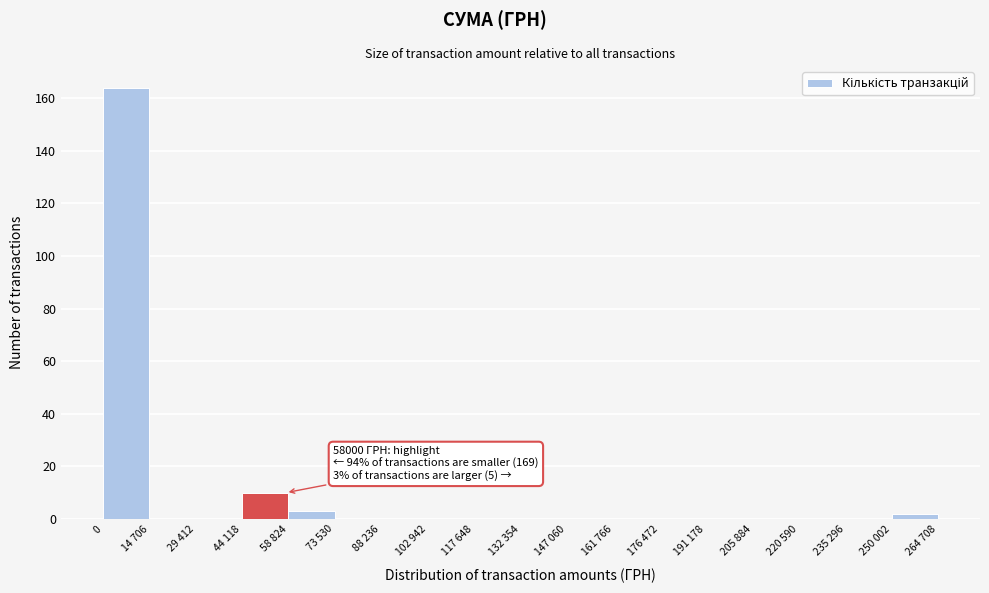

Reading left to right, extract all data points from this chart.

0=164	14 706=0	29 412=0	44 118=10	58 824=3	73 530=0	88 236=0	102 942=0	117 648=0	132 354=0	147 060=0	161 766=0	176 472=0	191 178=0	205 884=0	220 590=0	235 296=0	250 002=2